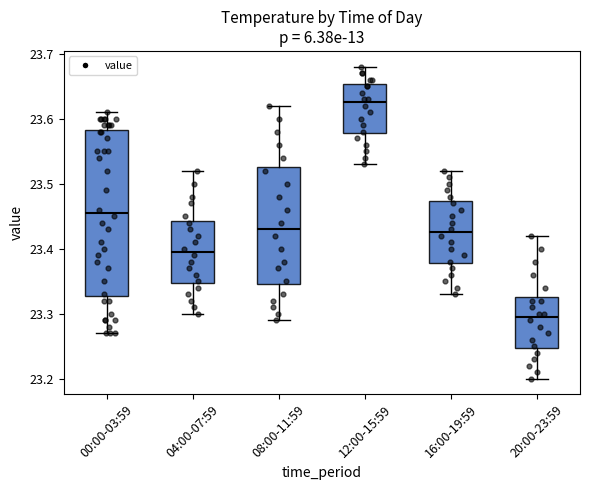

Where is the lower edge of the box for 12:00-15:59 on the y-axis? The values are not printed on the chart, so give them approximately, as read against the axis.

23.58